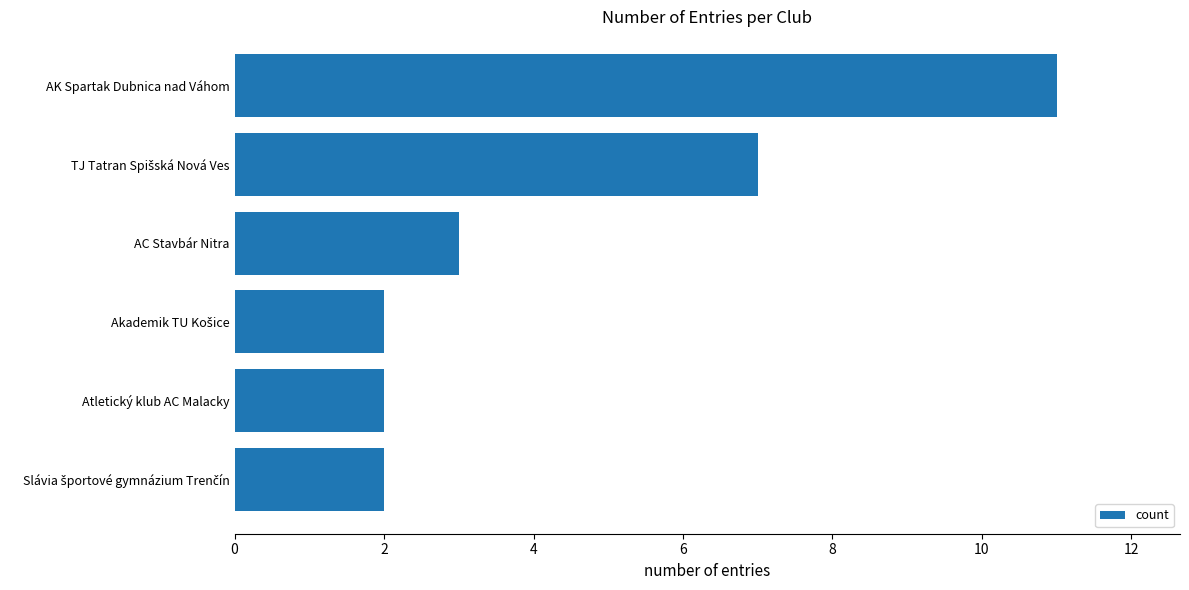

What is the approximate value at AK Spartak Dubnica nad Váhom?

11